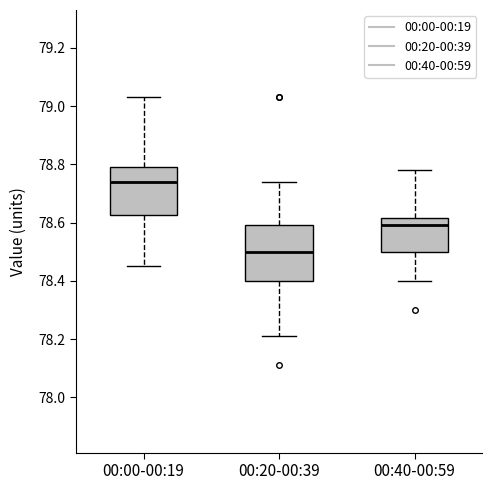

Reading left to right, read every box against the y-axis: the position of its median line, the range the box covers, and the ends of its whiskers. The values are not printed on the chart, so give them approximately, as read against the axis.

00:00-00:19: median 78.74, box 78.62 to 78.80, whiskers 78.46 to 79.04
00:20-00:39: median 78.50, box 78.40 to 78.60, whiskers 78.22 to 78.74
00:40-00:59: median 78.60, box 78.50 to 78.62, whiskers 78.40 to 78.78